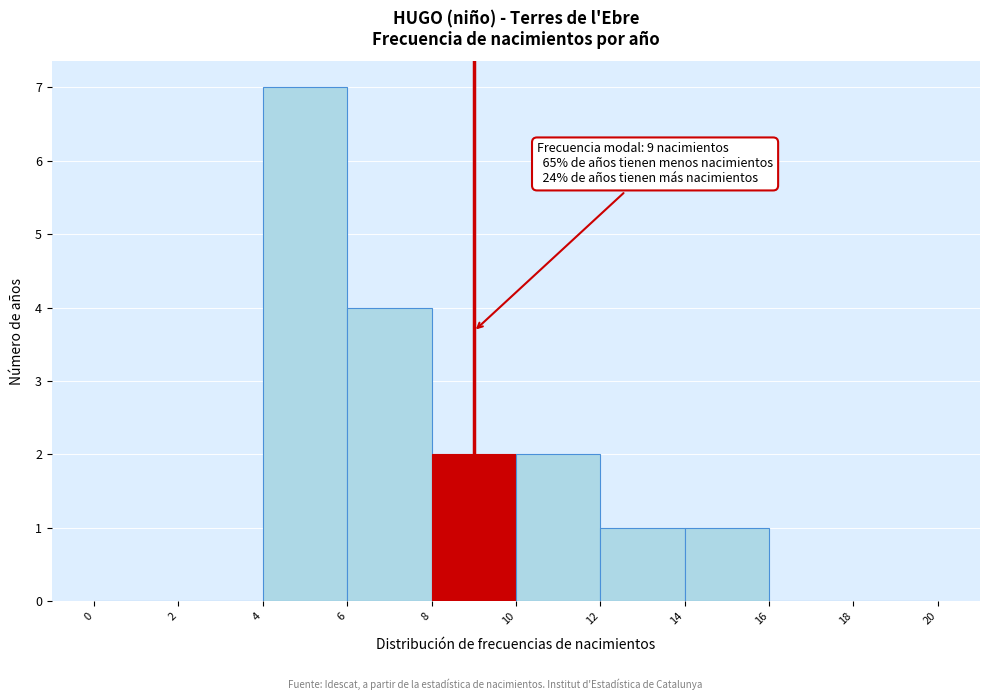

Over which range of the x-axis is the bar tallest?

4 to 6